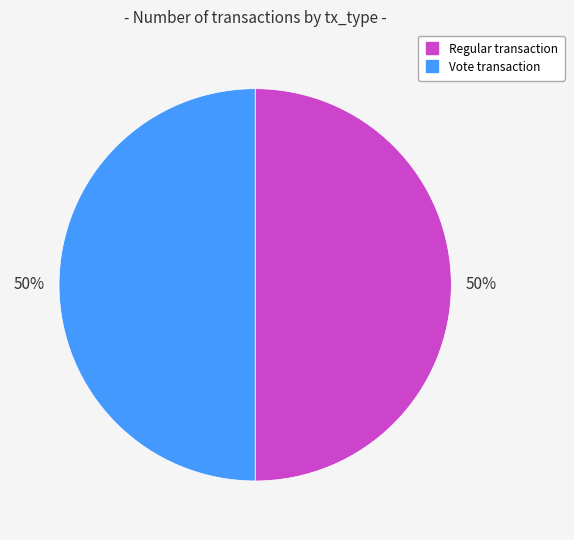

To the nearest percent, what is the combined percentage of Regular and Vote?

100%